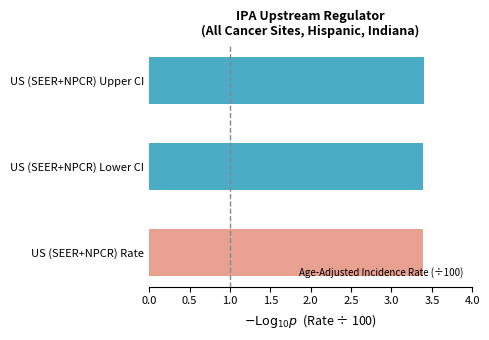

Reading bottom to top, extract all data points from this chart.

3.4	3.4	3.4